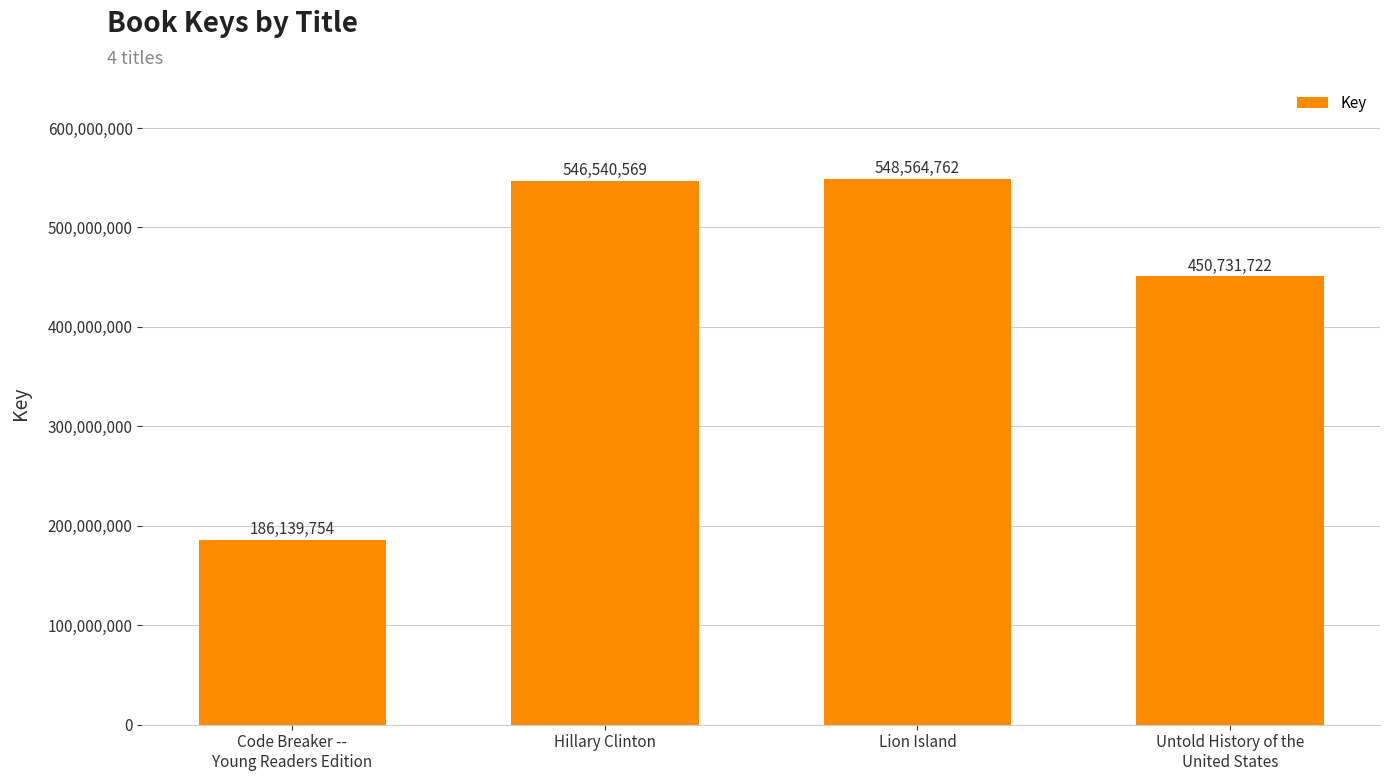

Approximately how many times larger is the value at Hillary Clinton compared to Code Breaker --
Young Readers Edition?

2.9